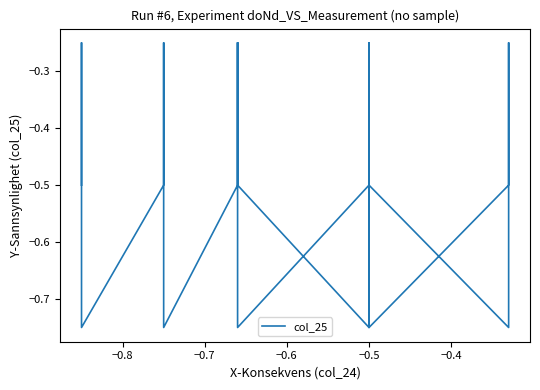

At which label is the value closest to 0?

−0.8